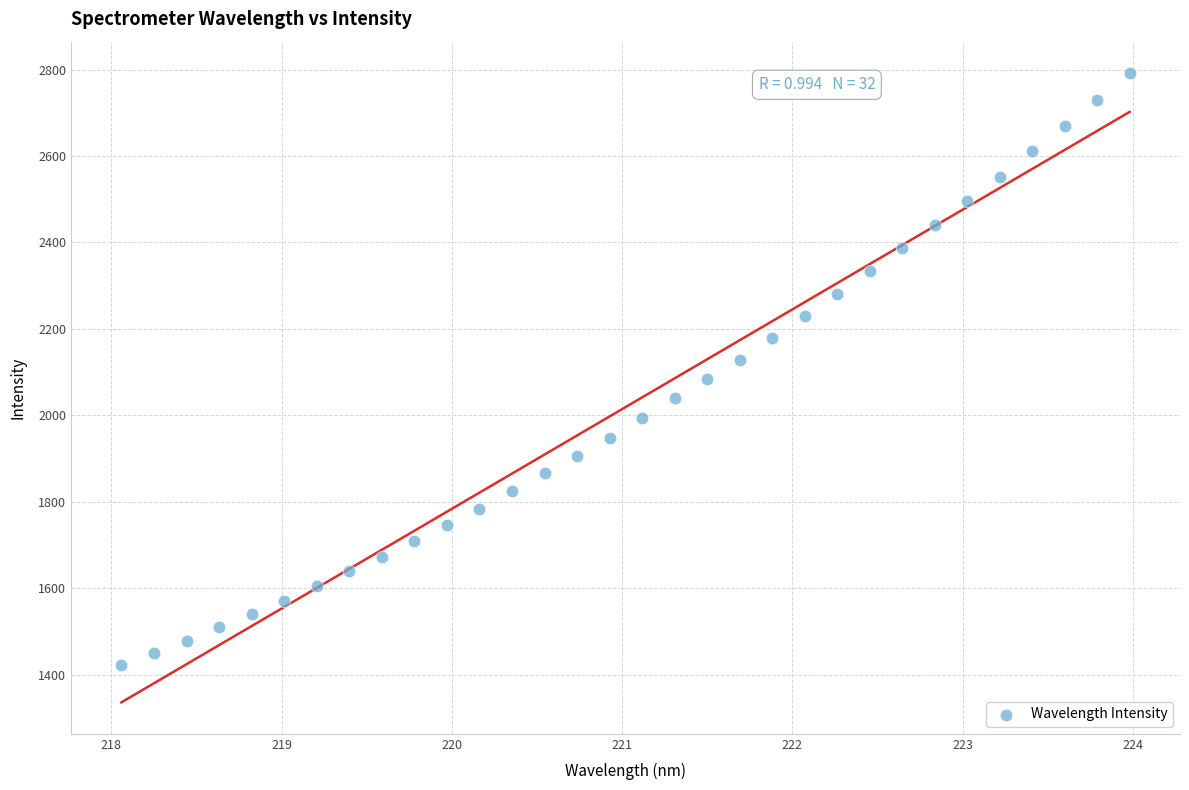

What is the range of Y values (max minus min)?

1369.1